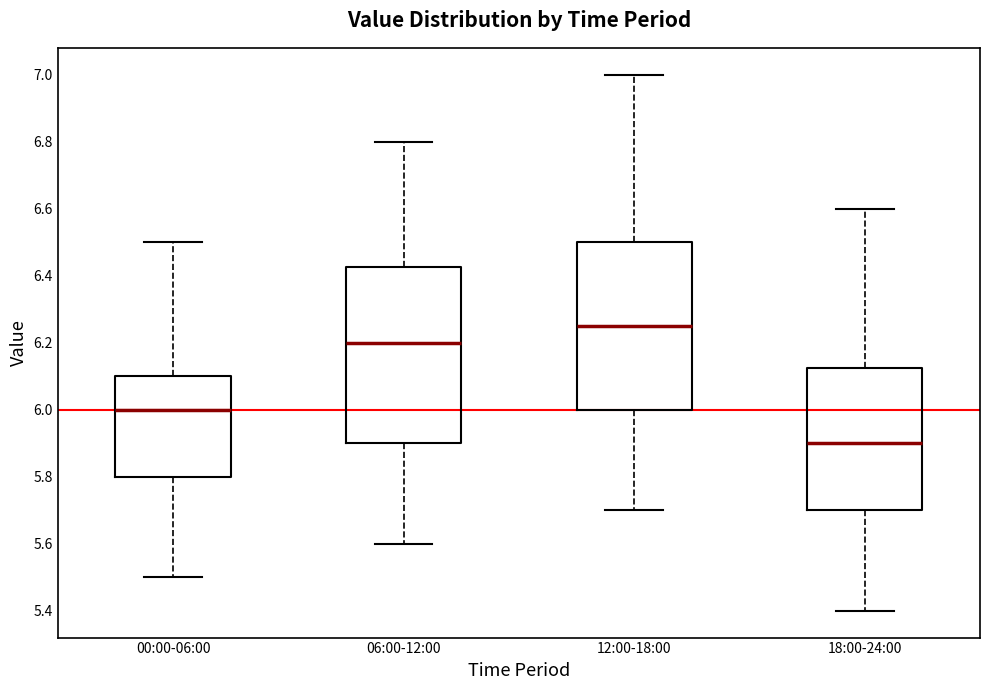

Which box has the highest median line?

12:00-18:00